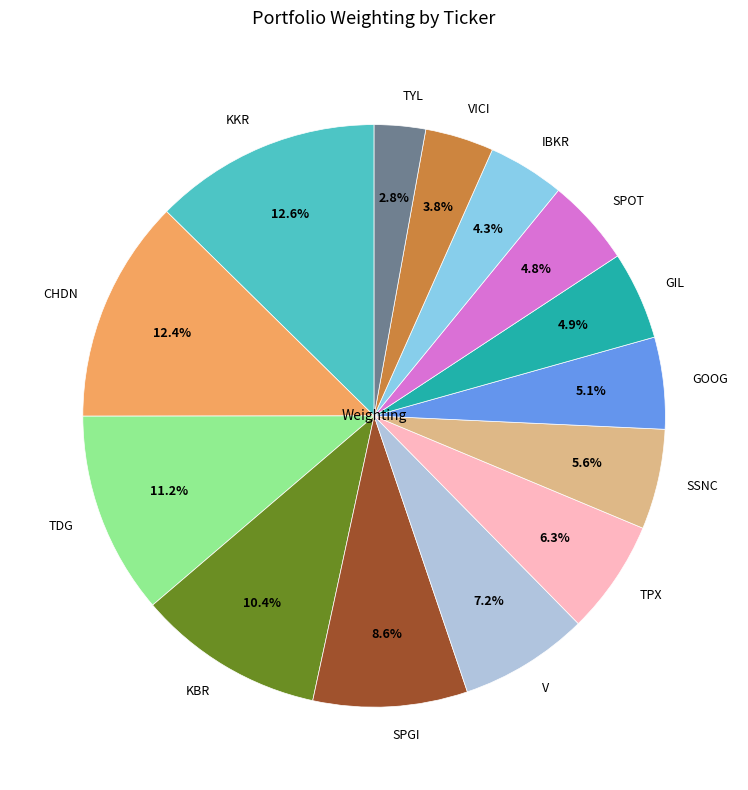

How many slices are in this pie chart?

14